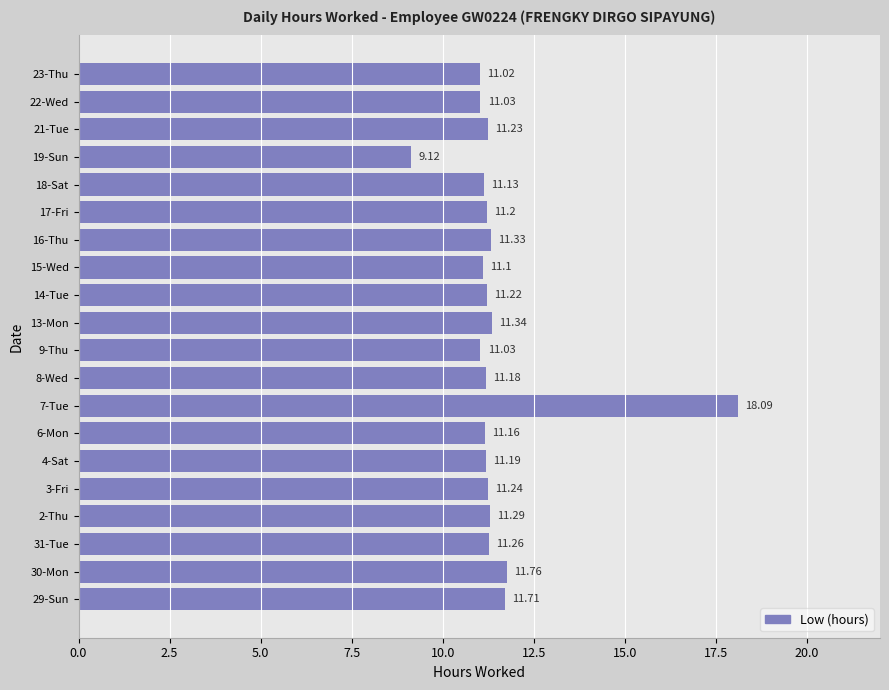

What is the difference between the maximum and minimum values?

9.0